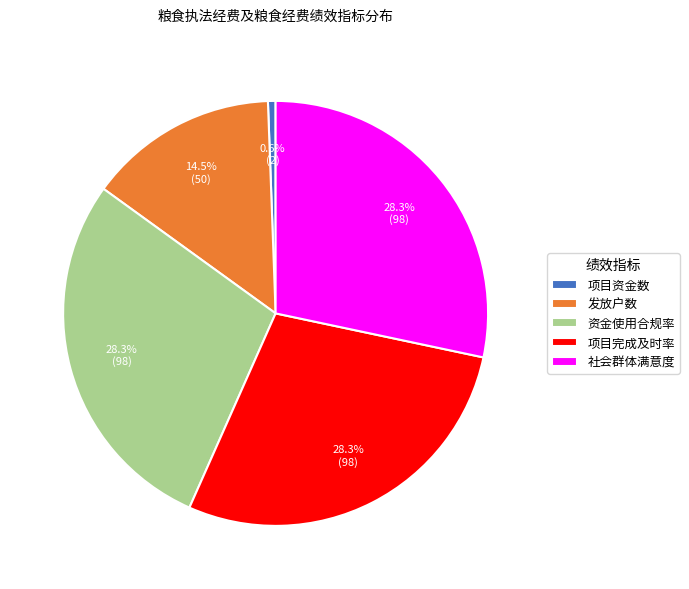

Is it true that 社会群体满意度 is 39% of the pie?

False